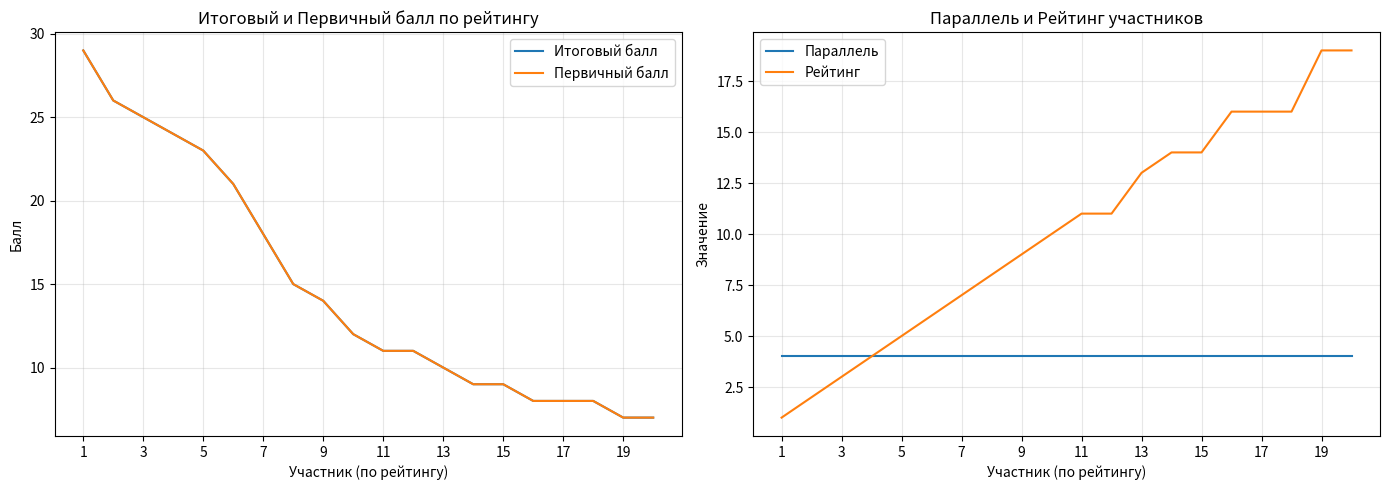

True or false: Рейтинг and Параллель intersect in this chart.

False